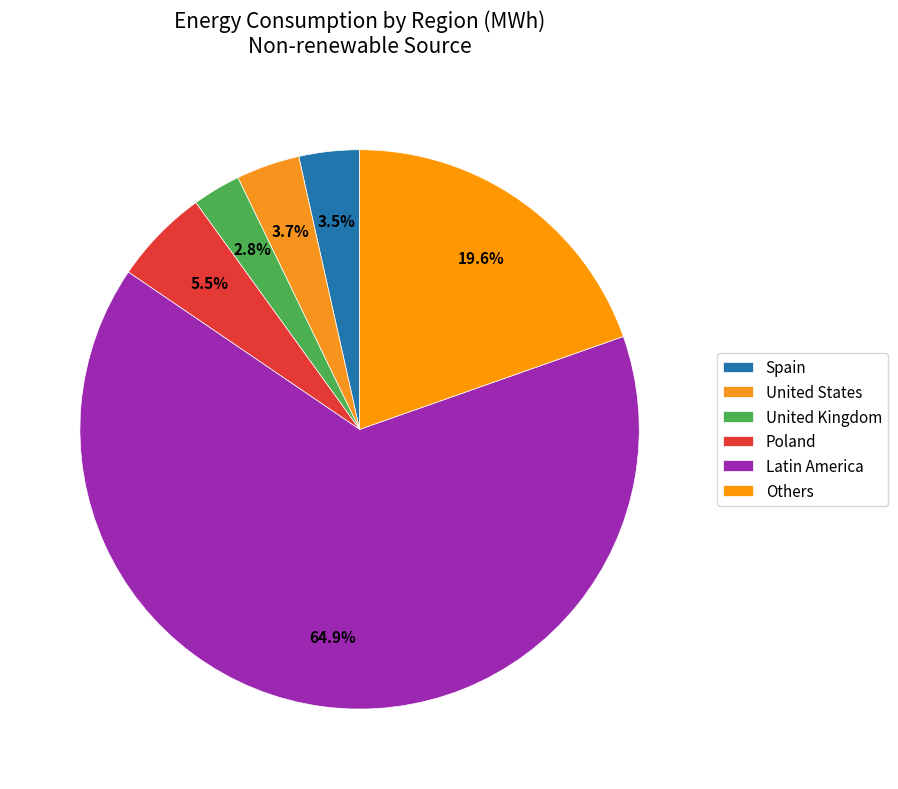

Count the number of slices in the pie.

6